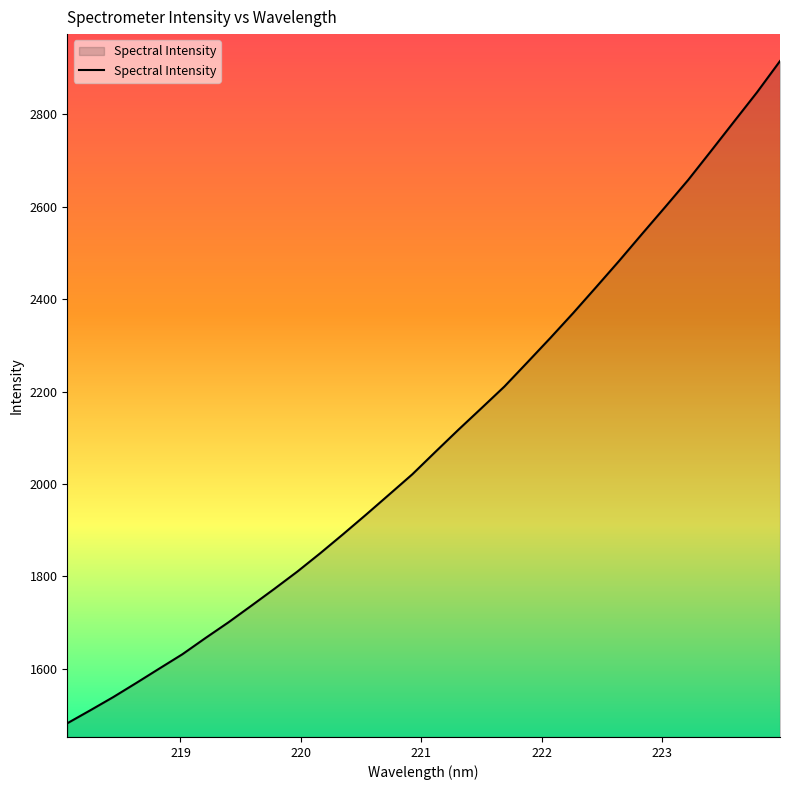

True or false: there are more than 0 points higher than both neighbors.

False